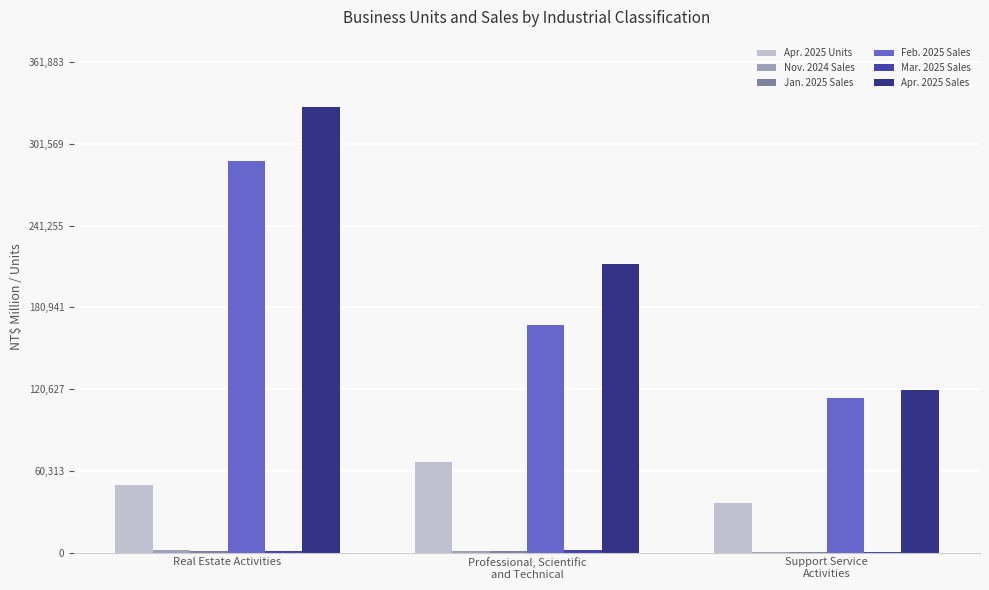

What is the highest value of the Apr. 2025 Units series?

67055